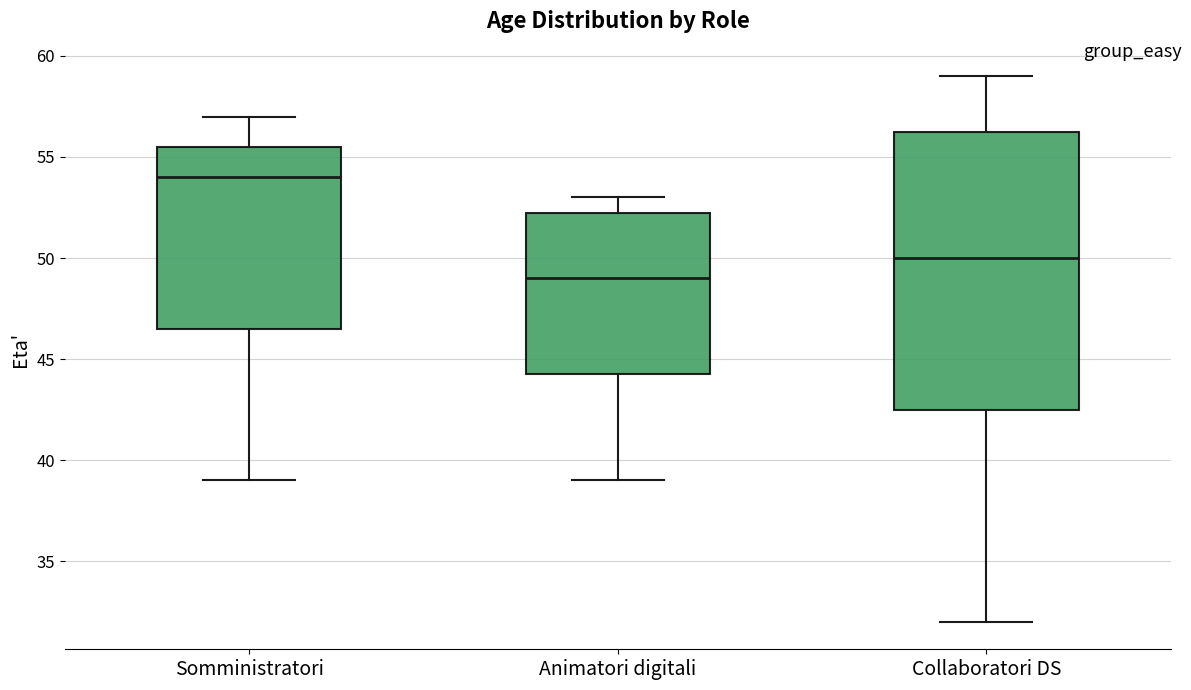

Reading left to right, read every box against the y-axis: the position of its median line, the range the box covers, and the ends of its whiskers. The values are not printed on the chart, so give them approximately, as read against the axis.

Somministratori: median 54.0, box 46.5 to 55.5, whiskers 39.0 to 57.0
Animatori digitali: median 49.0, box 44.5 to 52.5, whiskers 39.0 to 53.0
Collaboratori DS: median 50.0, box 42.5 to 56.5, whiskers 32.0 to 59.0